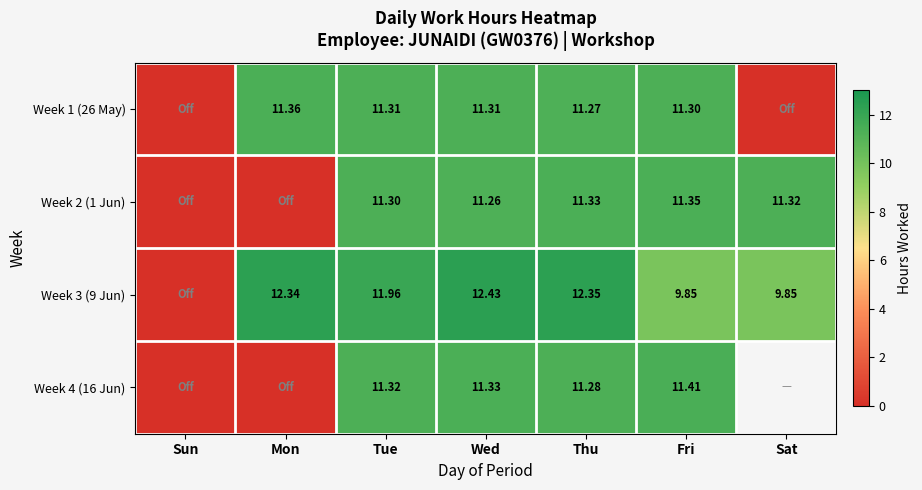

Count the number of data series in this chart.

4